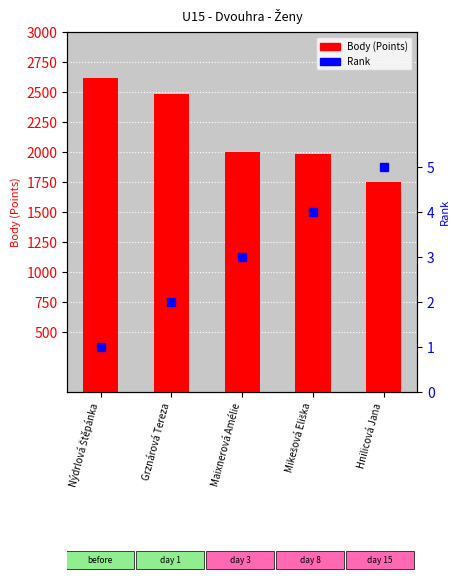

List the labels in order of Body (Points) value, largest first.

Nýdrlová Štěpánka, Grznárová Tereza, Maixnerová Amélie, Mikešová Eliška, Hnilicová Jana